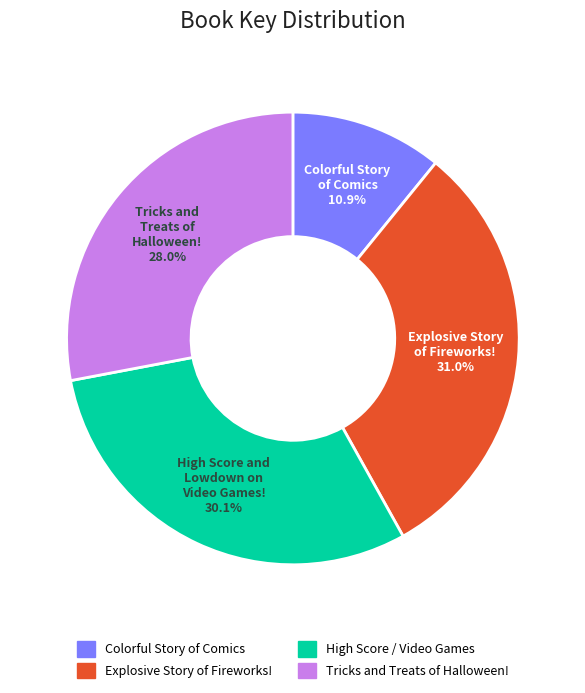

Which slice is the smallest?

Colorful Story of Comics